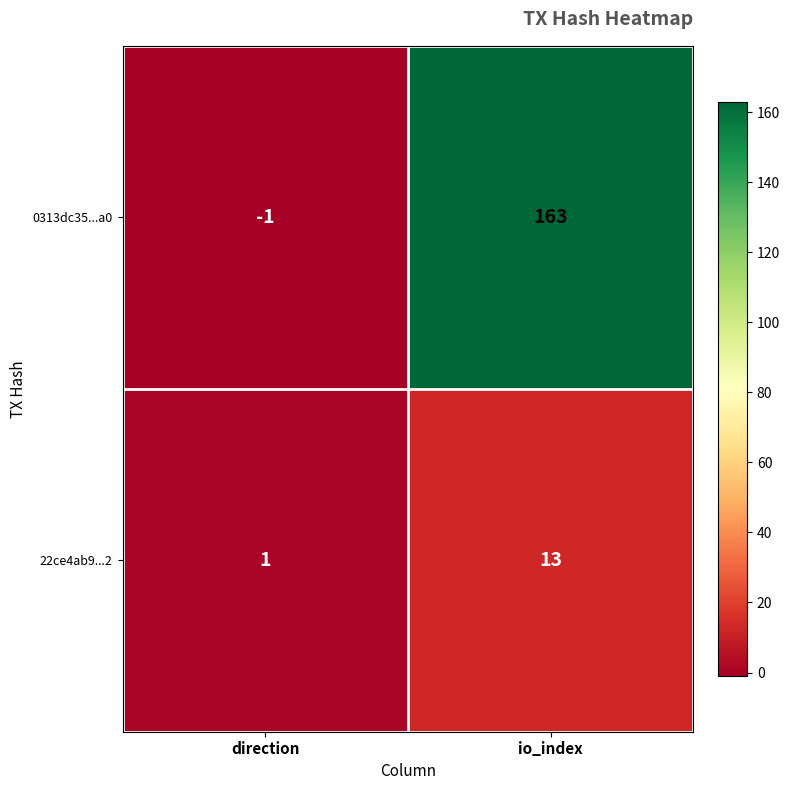

List the series in order of their overall mean, highest first.

0313dc35...a0, 22ce4ab9...2